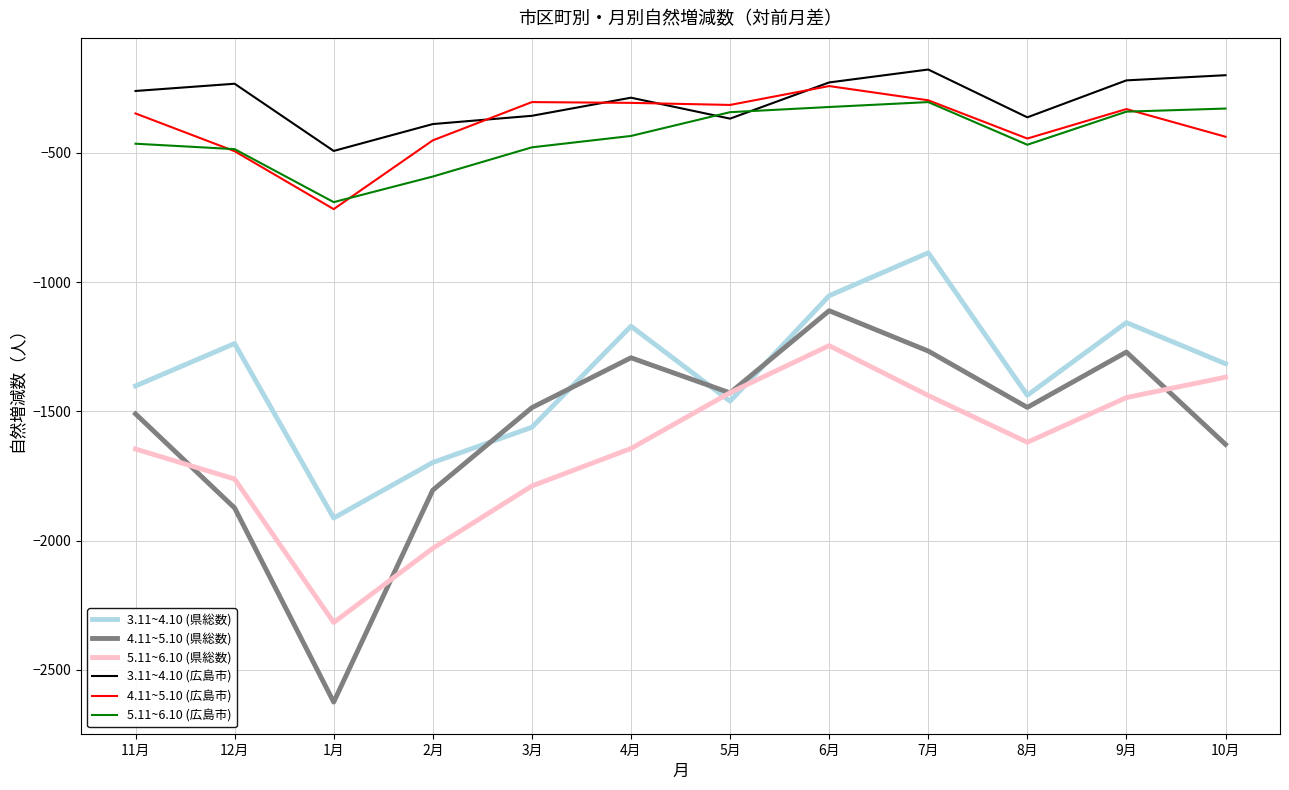

Which series changed the most between 3月 and 10月?

5.11~6.10 (県総数)